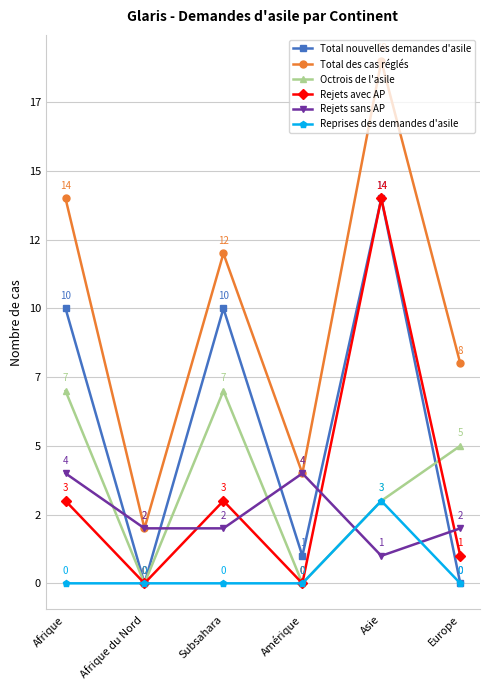

Where is the first local minimum for Rejets avec AP?

Afrique du Nord